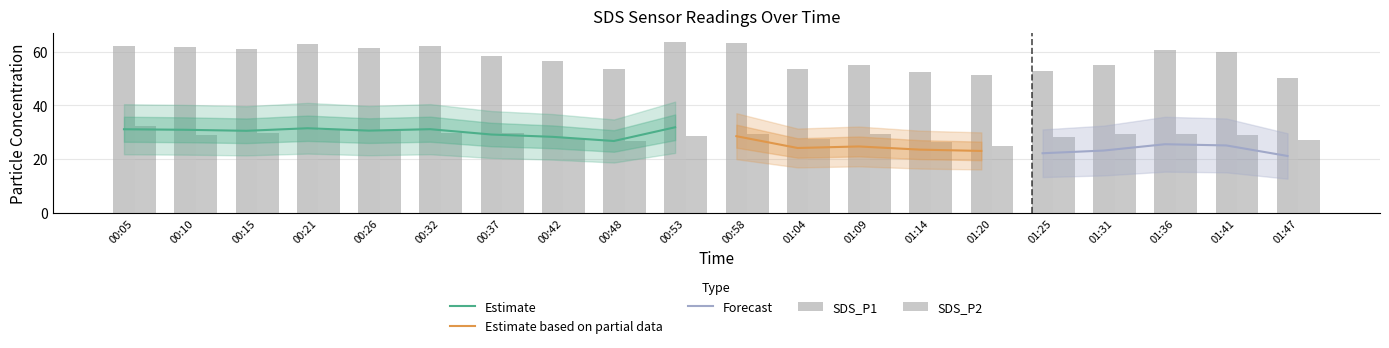

What is the value of the SDS_P1 bar at the 15th from the left?

51.2